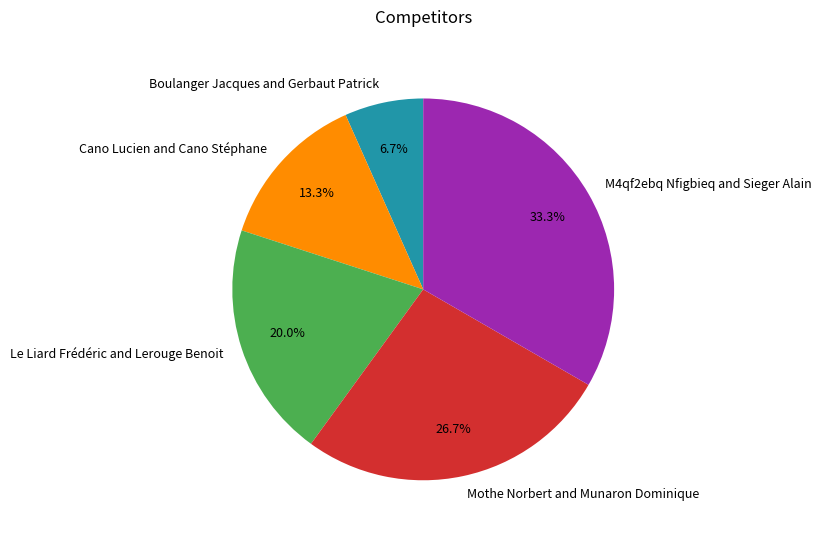

How many segments does this pie chart have?

5